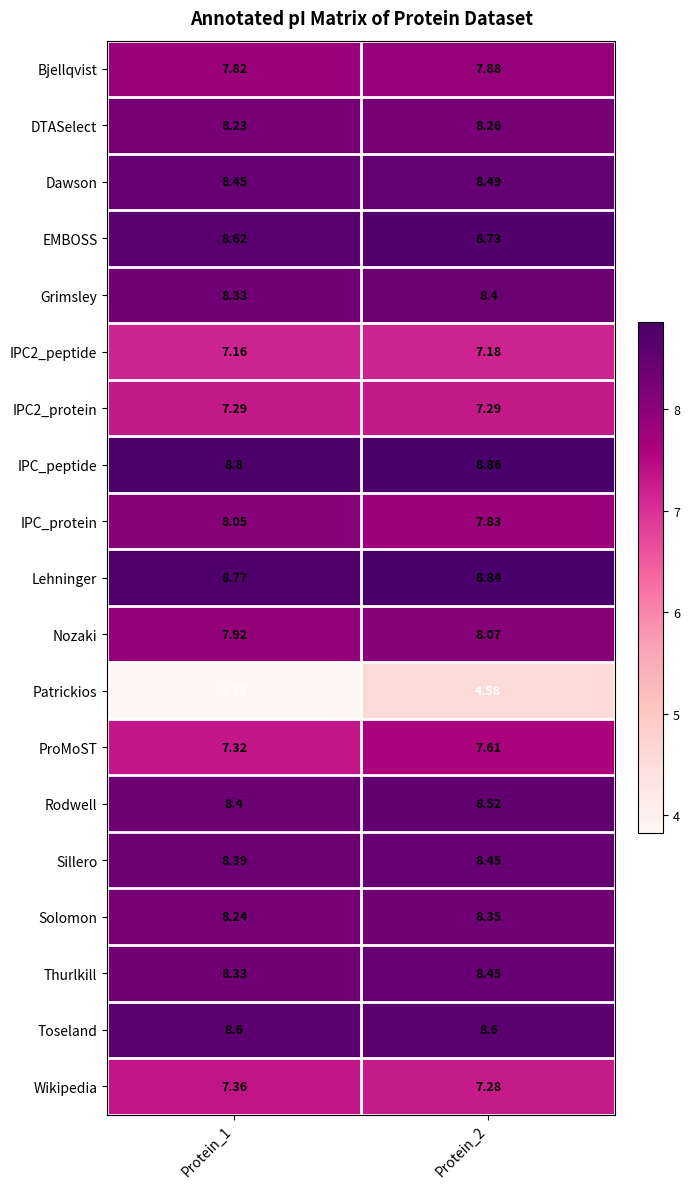

Which series has the largest total across all categories?

IPC_peptide